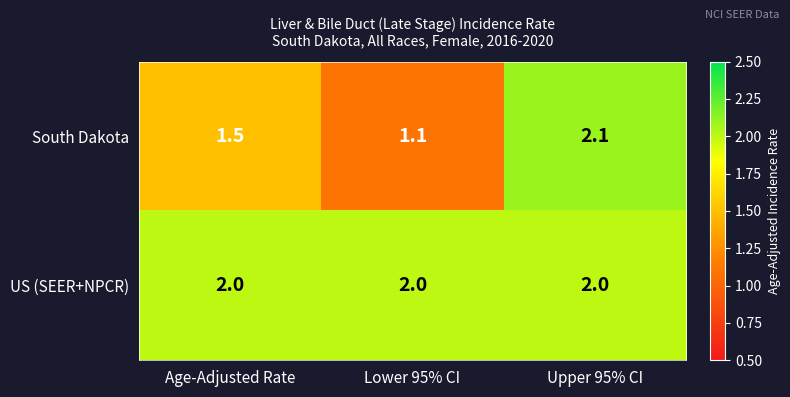

What value does the US (SEER+NPCR) series have at Lower 95% CI?

2.0